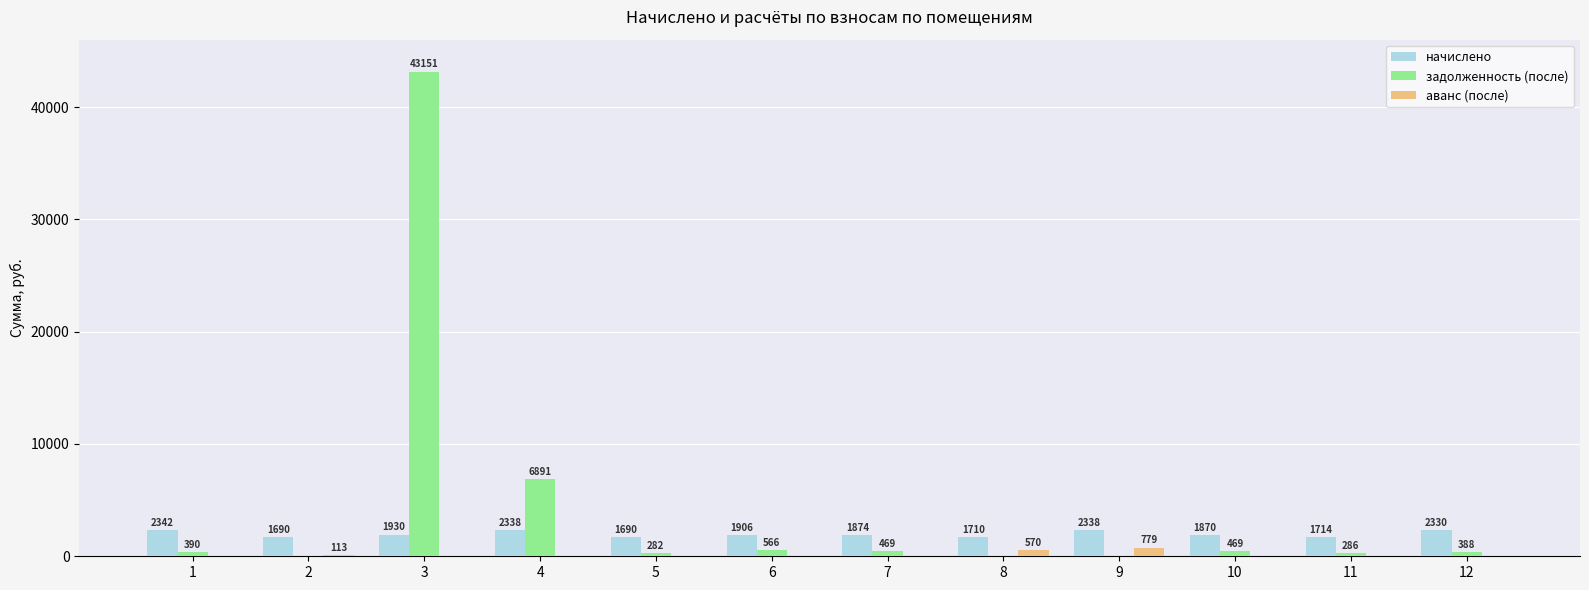

At which label does аванс (после) reach its peak?

9